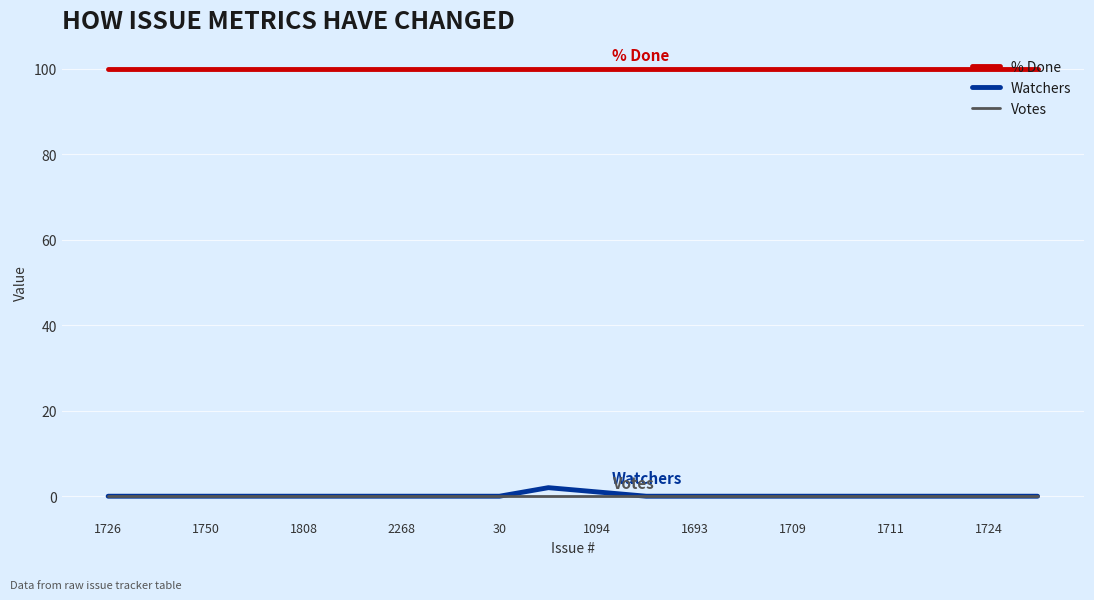

True or false: % Done and Watchers intersect in this chart.

False